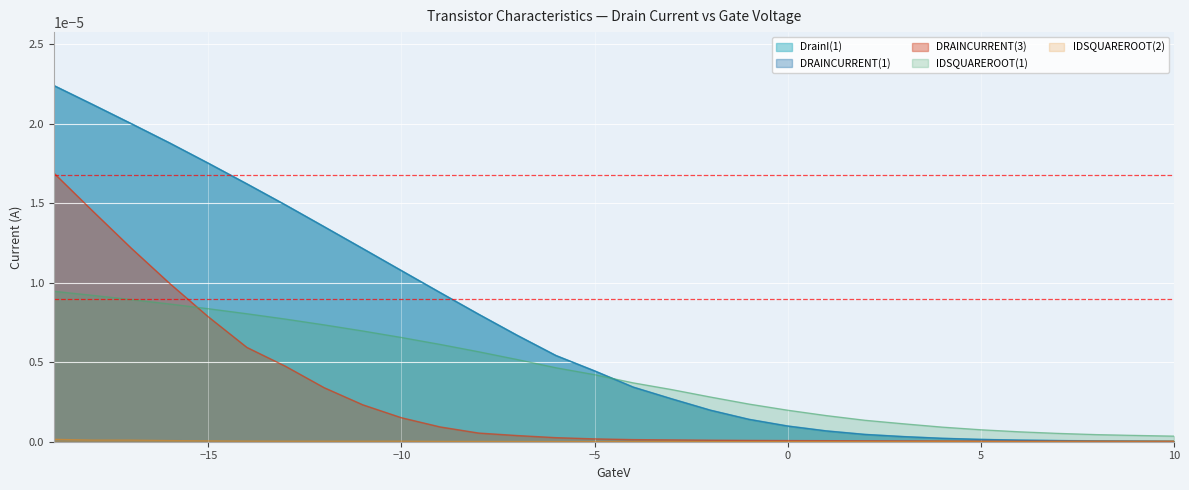

Count the number of data series in this chart.

5